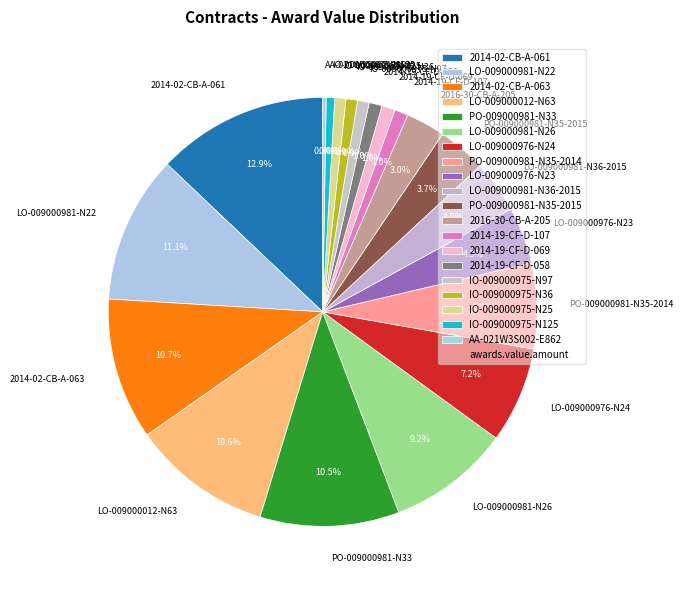

Combined, do PO-009000981-N35-2014 and 2014-02-CB-A-063 account for over 50%?

No